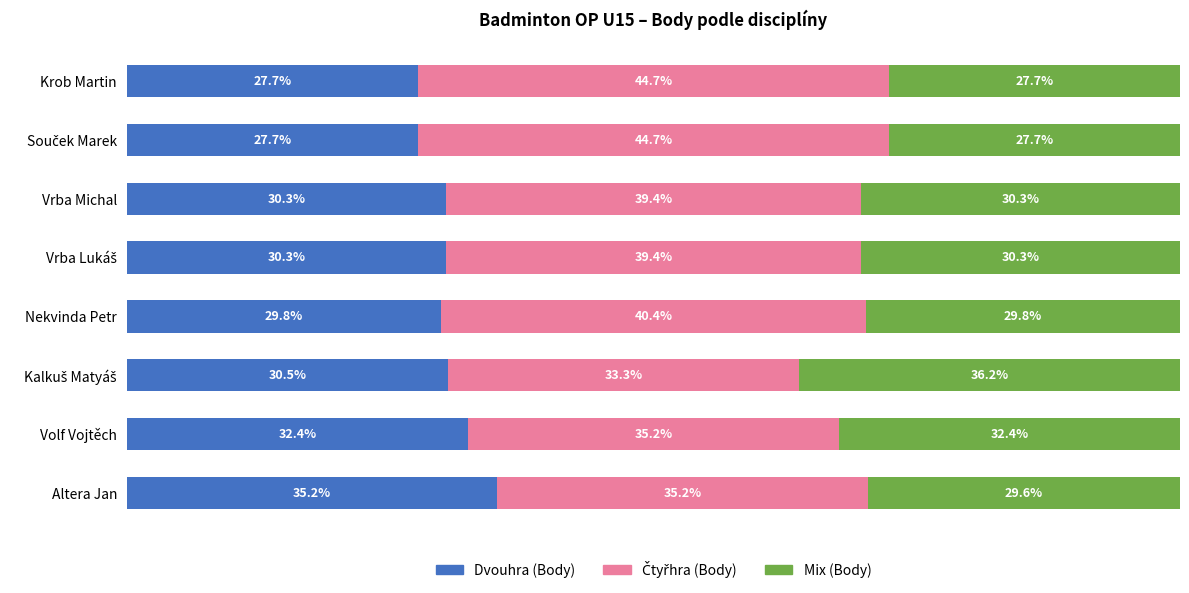

At which label does Dvouhra (Body) reach its peak?

Altera Jan